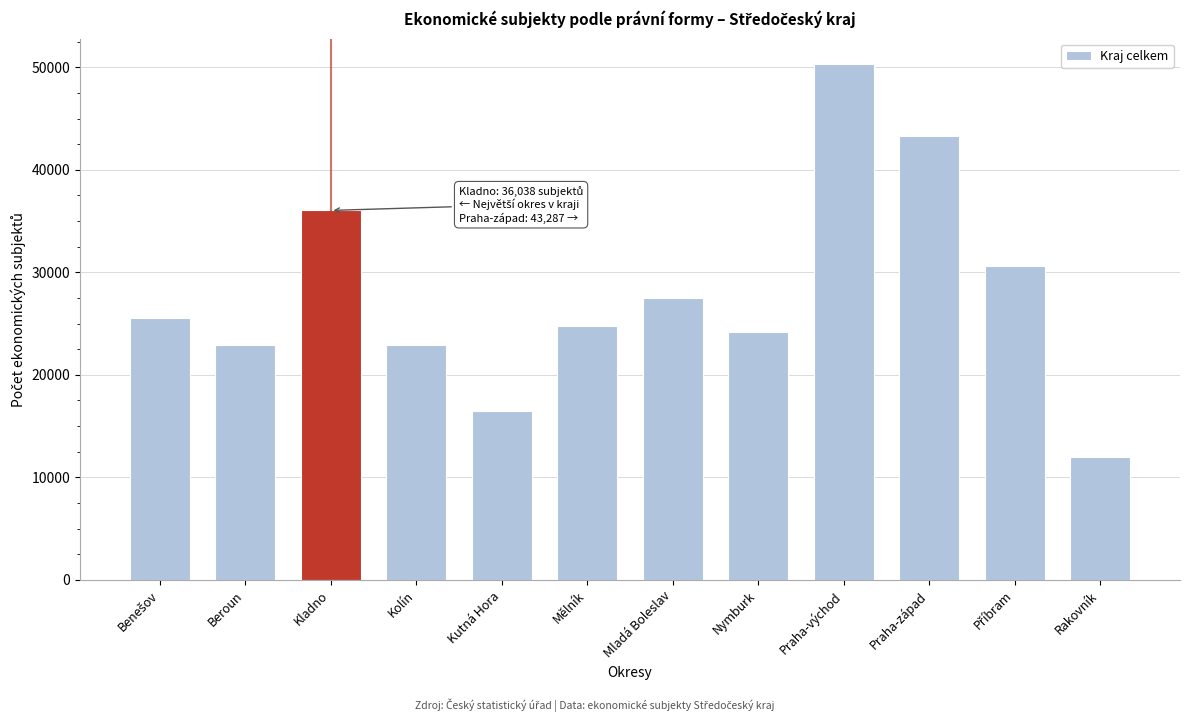

What value does the data have at Kolín, to the nearest 10?

22960